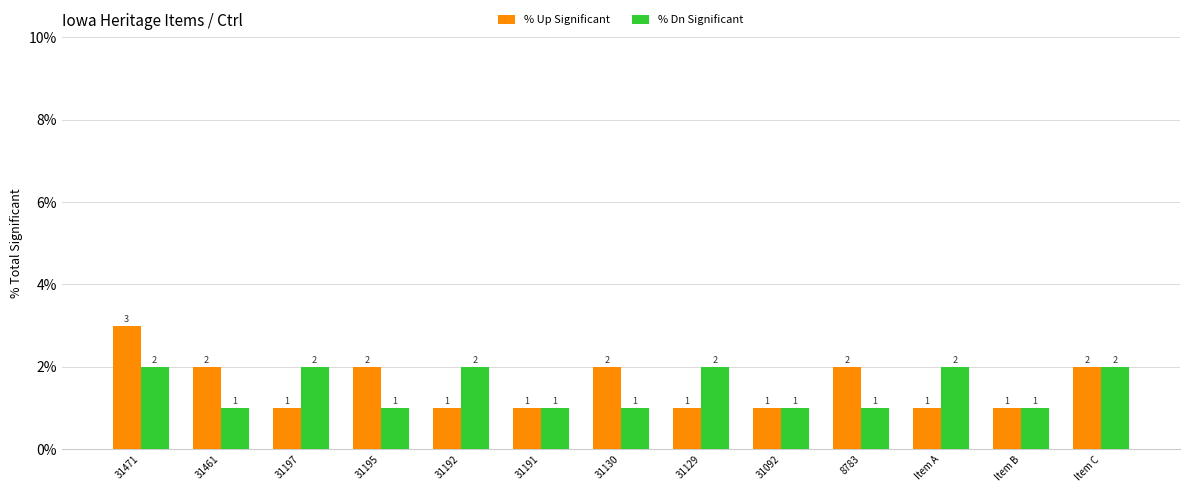

What is the label of the 5th bar from the left?

31192